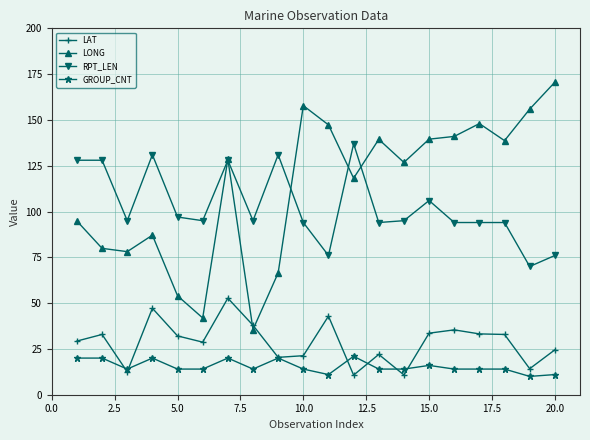

At how many categories does at least one series exceed 153?

3